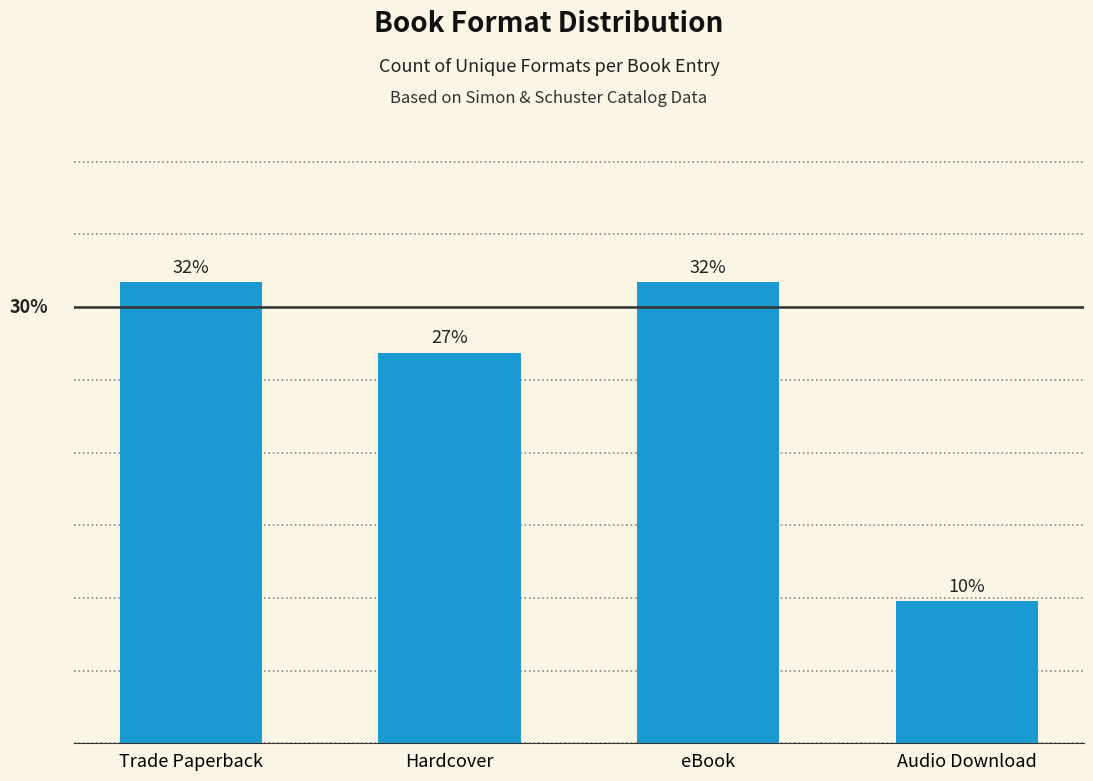

Are the bars horizontal?

No